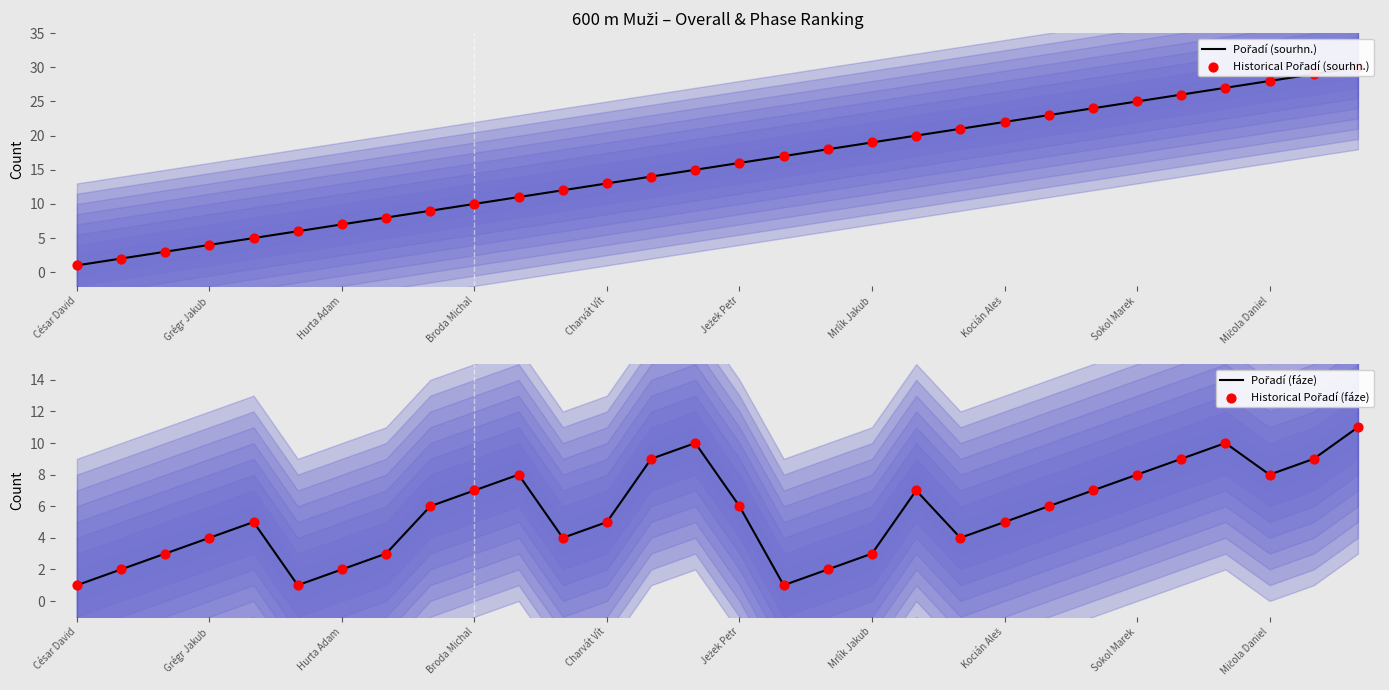

What are all the series names shown in the legend?

Pořadí (sourhn.), Historical Pořadí (sourhn.), Pořadí (fáze), Historical Pořadí (fáze)